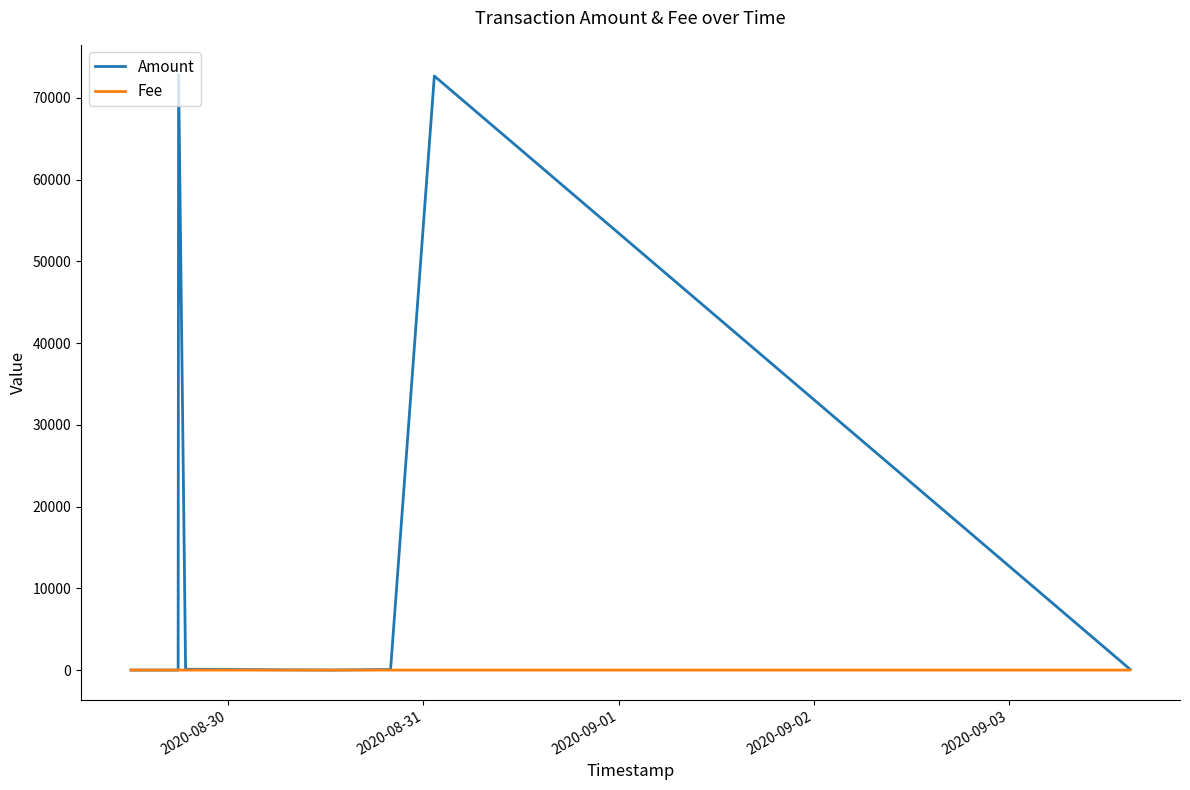

Rank the series by their average value, from lowest to highest.

Fee, Amount